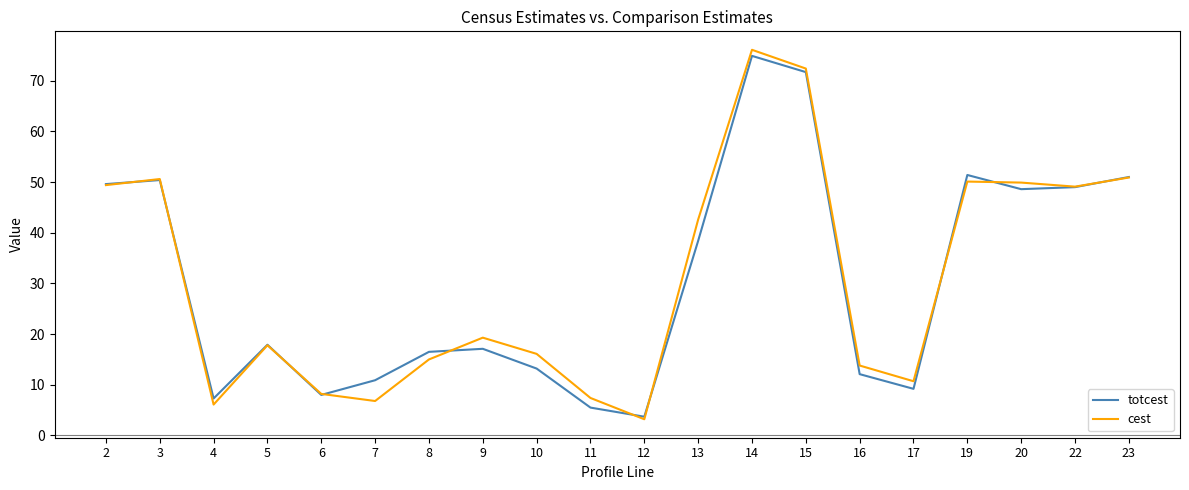

Which label corresponds to the largest value in the chart?

14